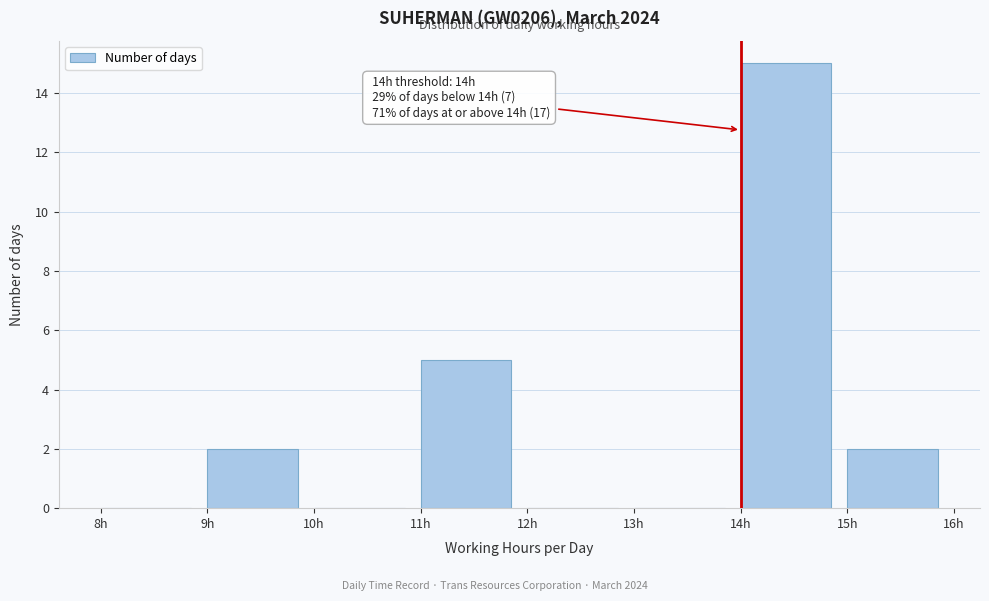

Which range on the x-axis has the tallest bar?

14 to 15